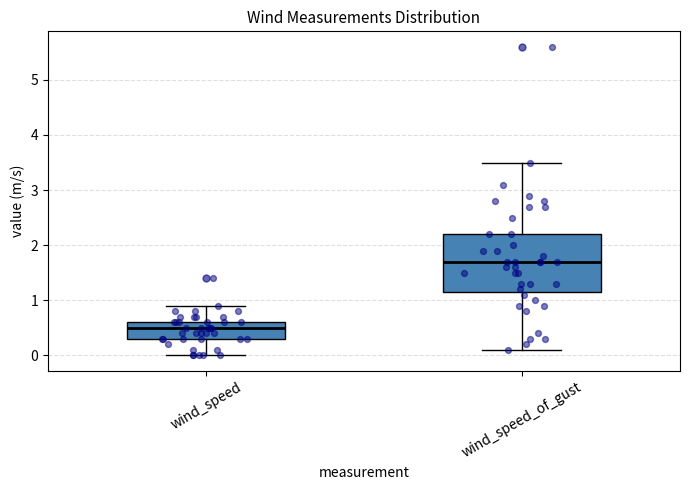

Reading left to right, transcribe this box plot: for each box, give where its median line is, the range the box spans, and where its two whiskers end, as read against the y-axis. The values are not printed on the chart, so give them approximately, as read against the axis.

wind_speed: median 0.5, box 0.3 to 0.6, whiskers 0.0 to 0.9
wind_speed_of_gust: median 1.7, box 1.2 to 2.2, whiskers 0.1 to 3.5